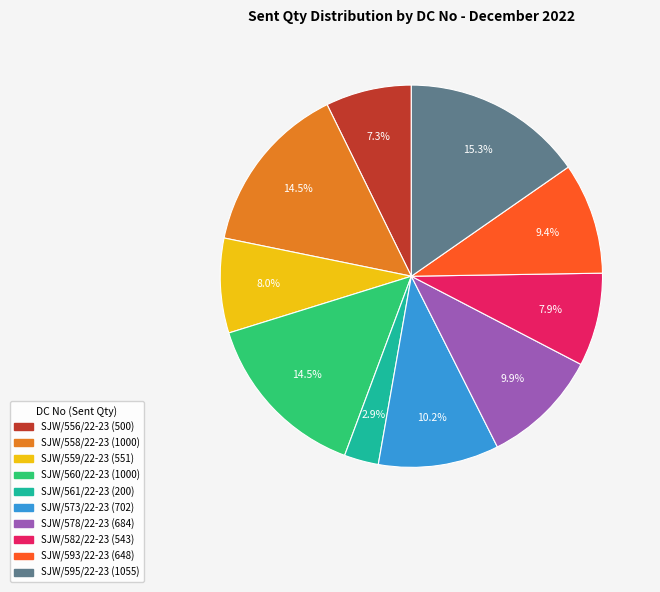

What percentage is the SJW/593/22-23 slice, to the nearest percent?

9%